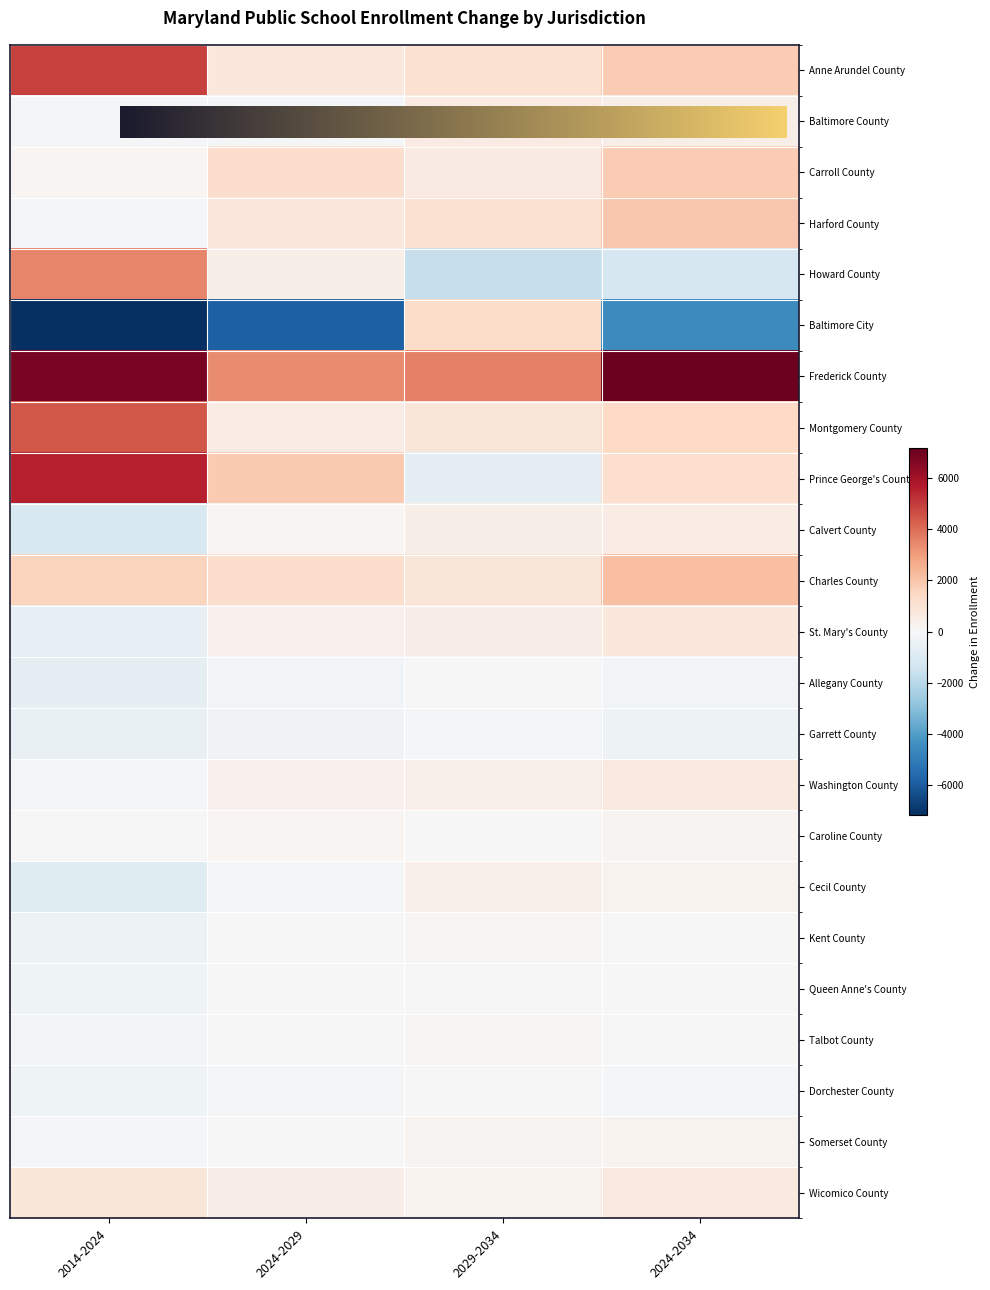

How many data points does each series have?

4